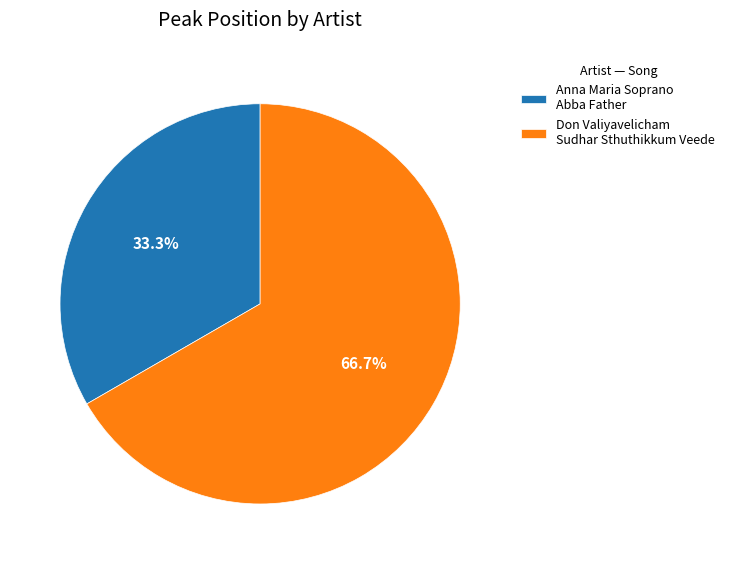

What is the majority slice?

Don Valiyavelicham Sudhar Sthuthikkum Veede